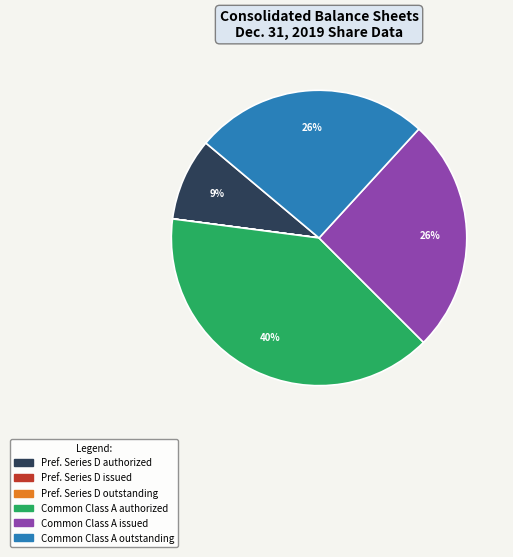

To the nearest percent, what is the difference between the largest and smallest slice percentages?

40%